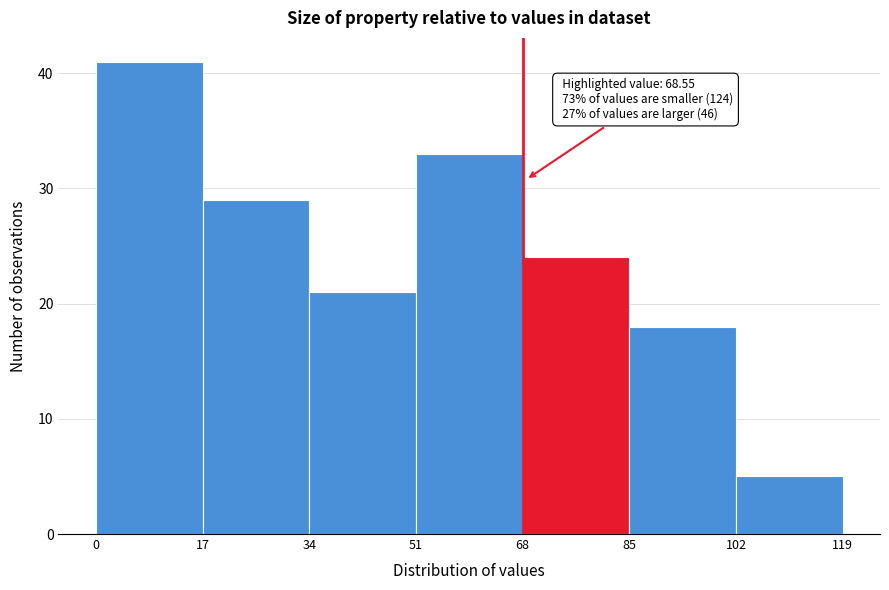

Which range on the x-axis has the tallest bar?

0 to 17